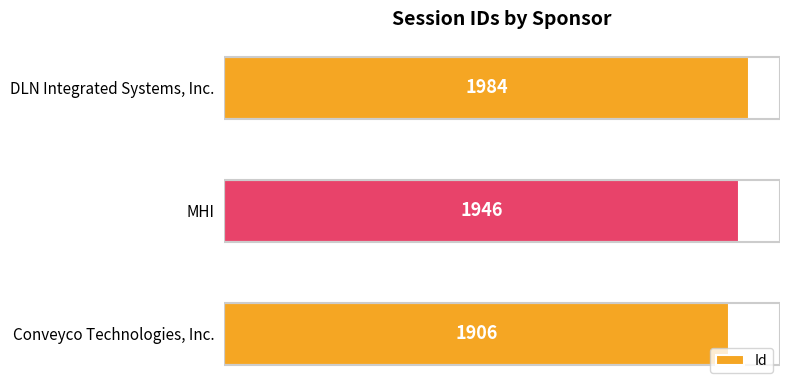

Which has a higher value, DLN Integrated Systems, Inc. or Conveyco Technologies, Inc.?

DLN Integrated Systems, Inc.